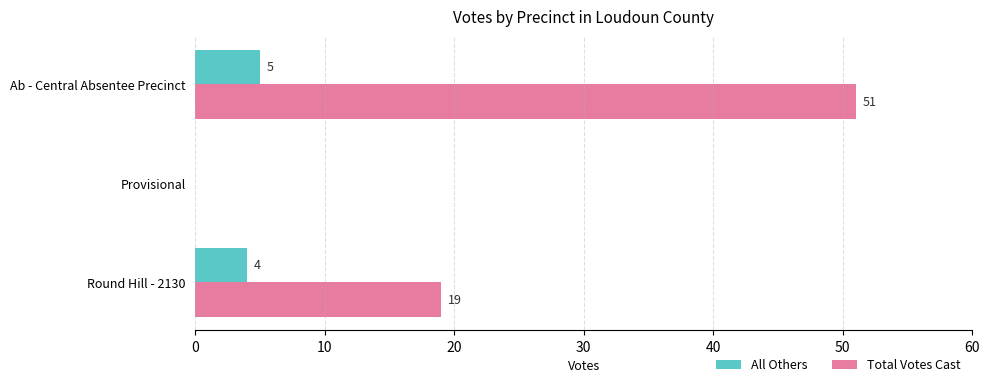

What is the maximum value for All Others?

5